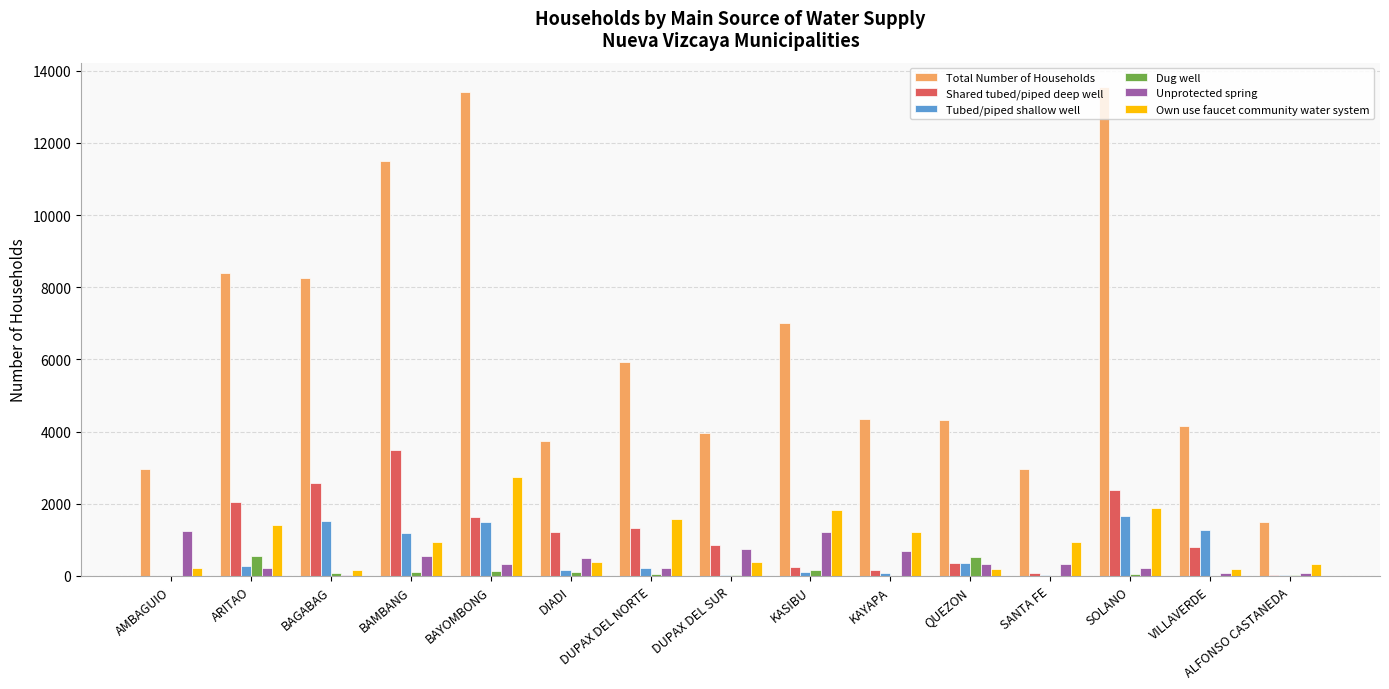

How many data points does each series have?

15